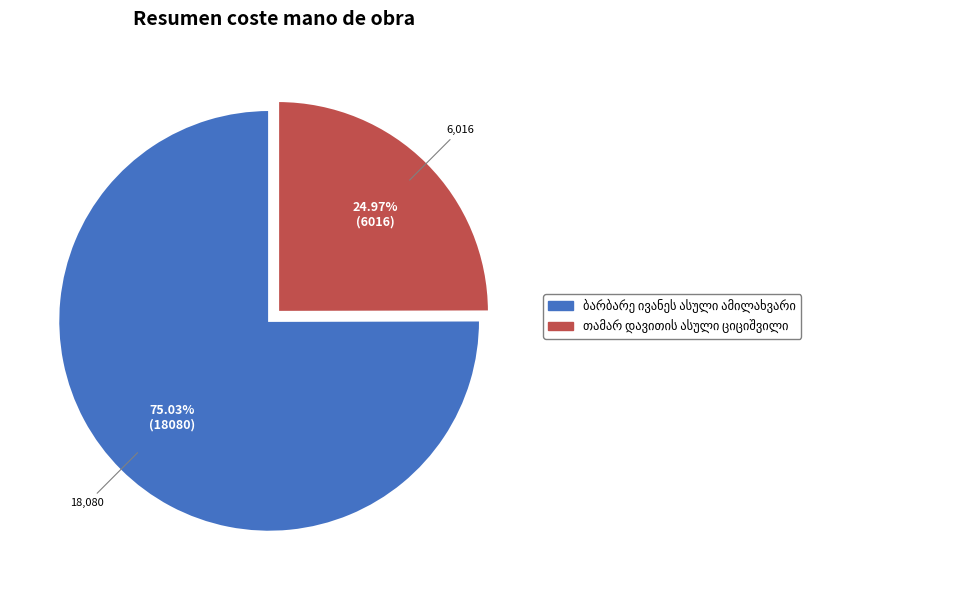

Is there a majority slice in this chart?

Yes